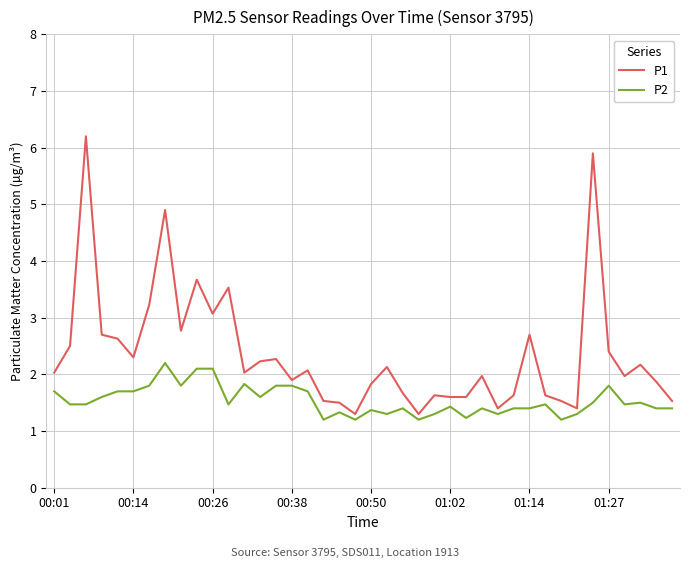

Which series has the largest range (max minus min)?

P1